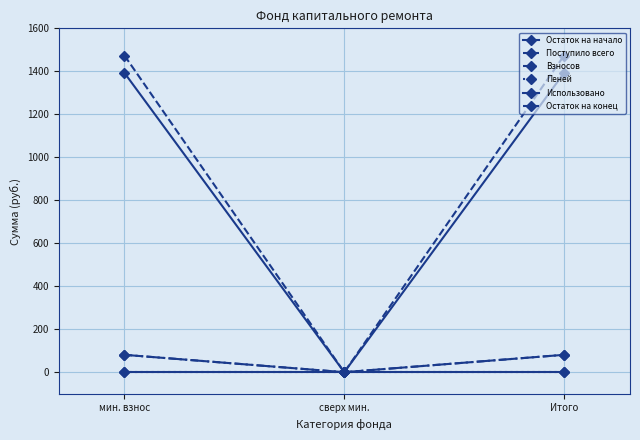

What is the difference between the Остаток на конец values at сверх мин. and мин. взнос?

1473.3